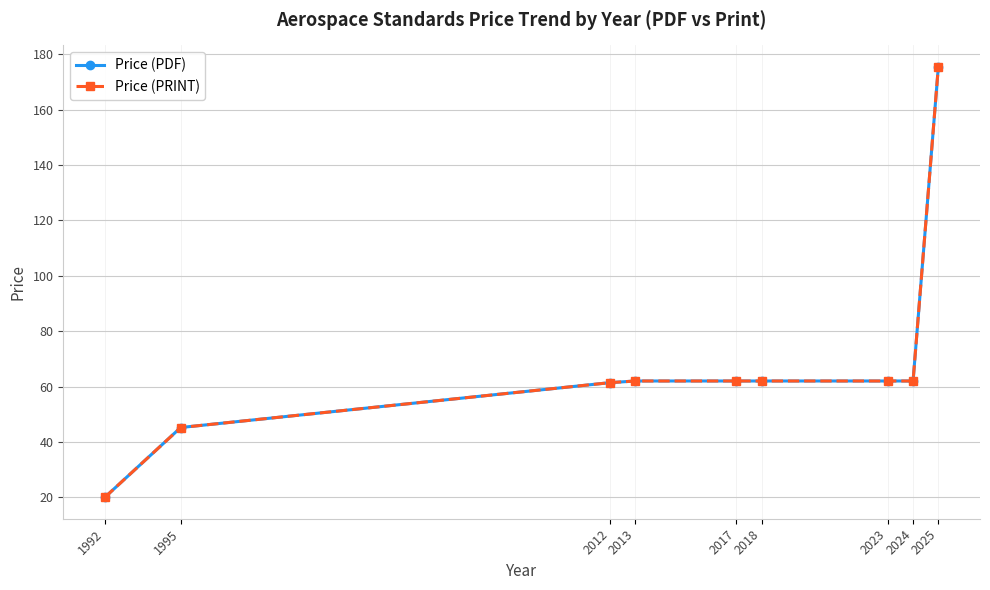

Which series has the largest range (max minus min)?

Price (PDF)